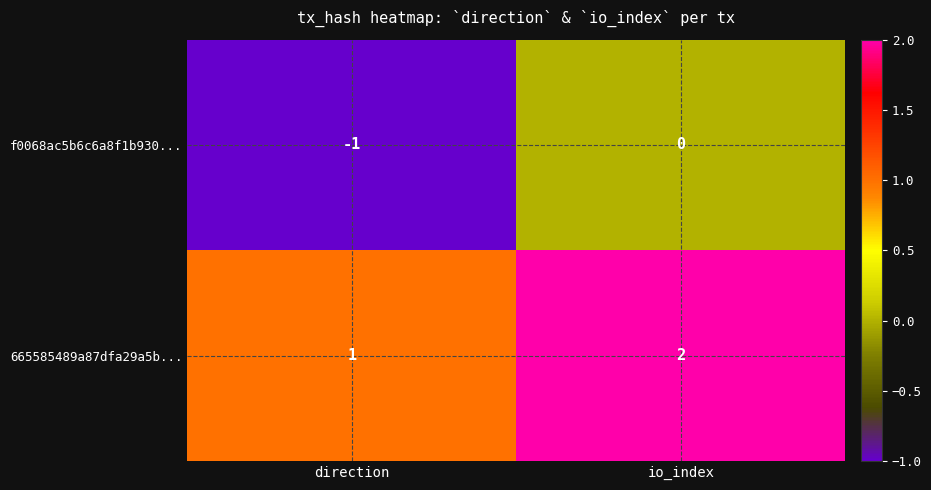

Reading right to left, list all the values displayed in this chart.

f0068ac5b6c6a8f1b930...: io_index=0	direction=-1
665585489a87dfa29a5b...: io_index=2	direction=1